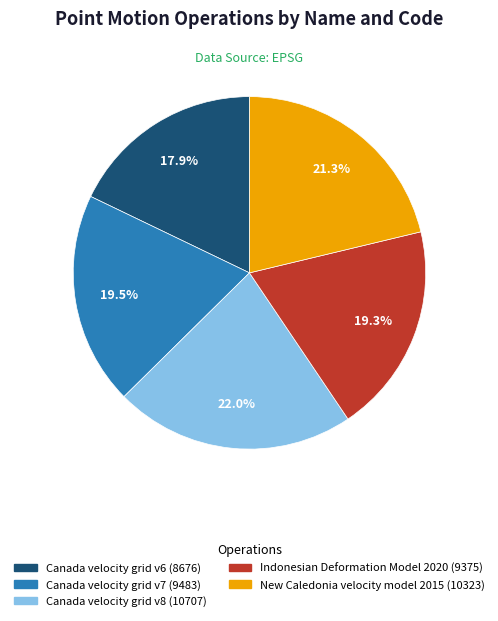

What is the largest slice in the pie chart?

Canada velocity grid v8